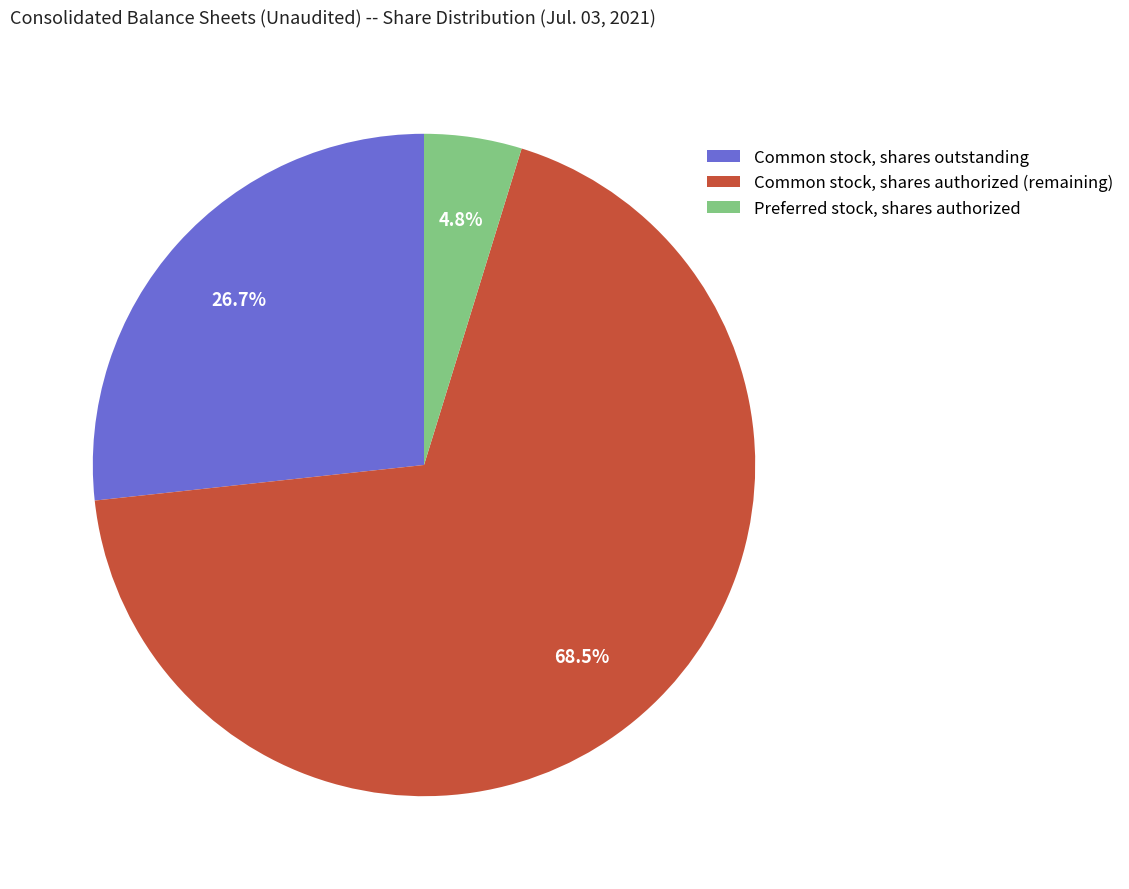

How many segments does this pie chart have?

3